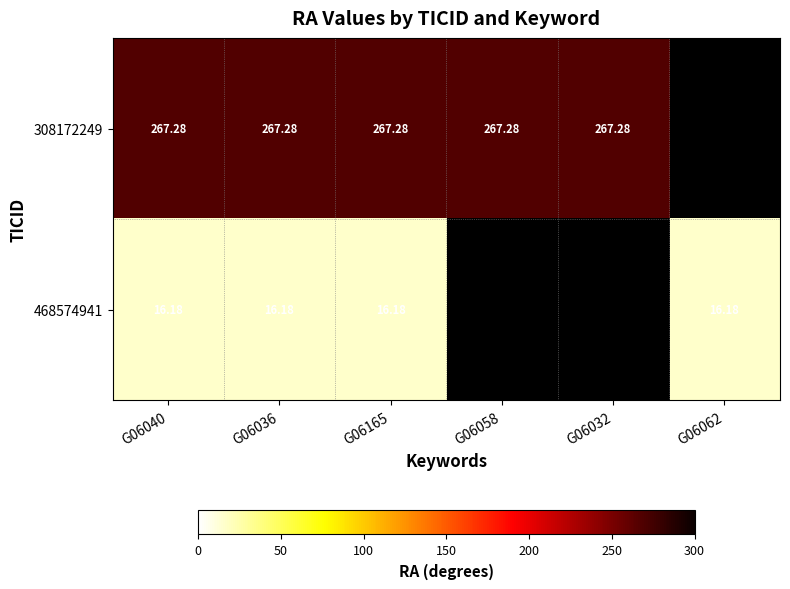

Is the value of 308172249 at G06032 greater than the value of 468574941 at G06036?

Yes